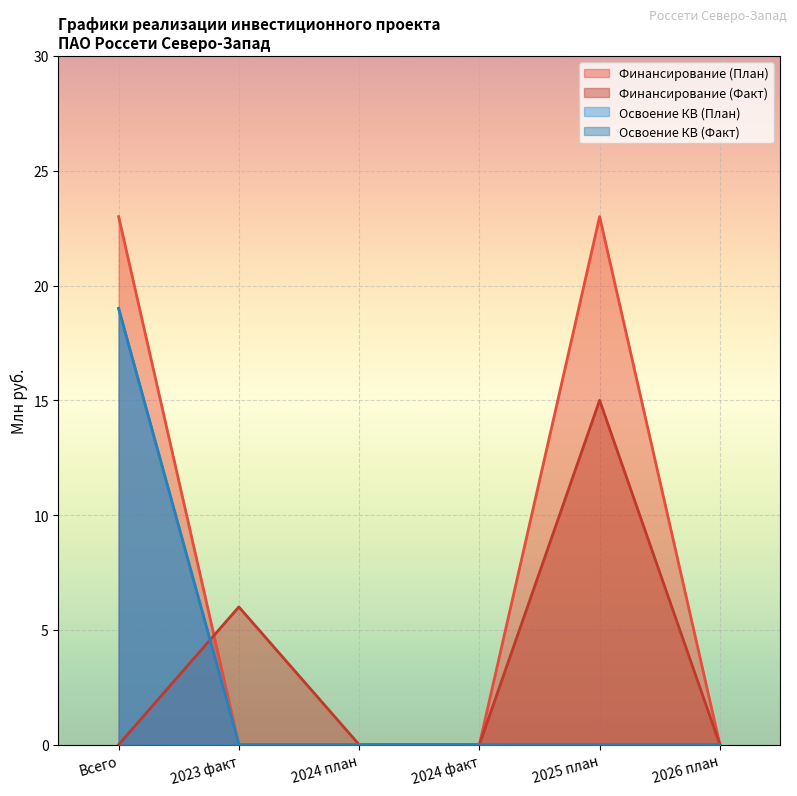

Rank the series at 2026 план from highest to lowest value.

Финансирование (План), Финансирование (Факт), Освоение КВ (План), Освоение КВ (Факт)